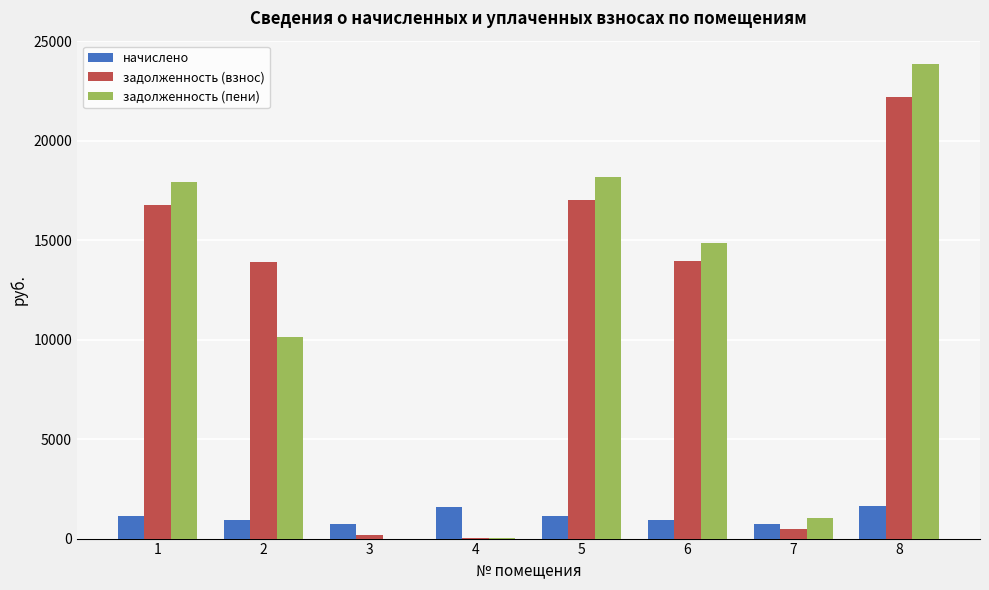

How many data points does each series have?

8